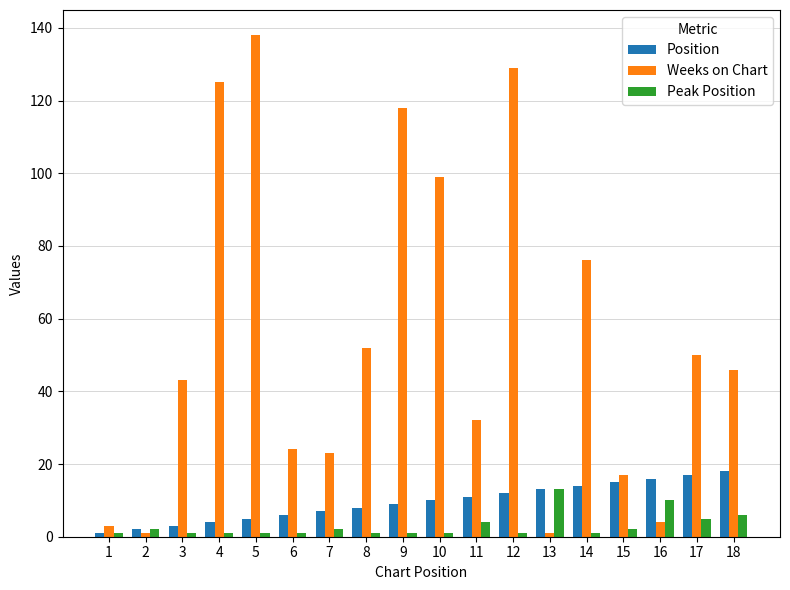

What is the sum of all Position values?

171